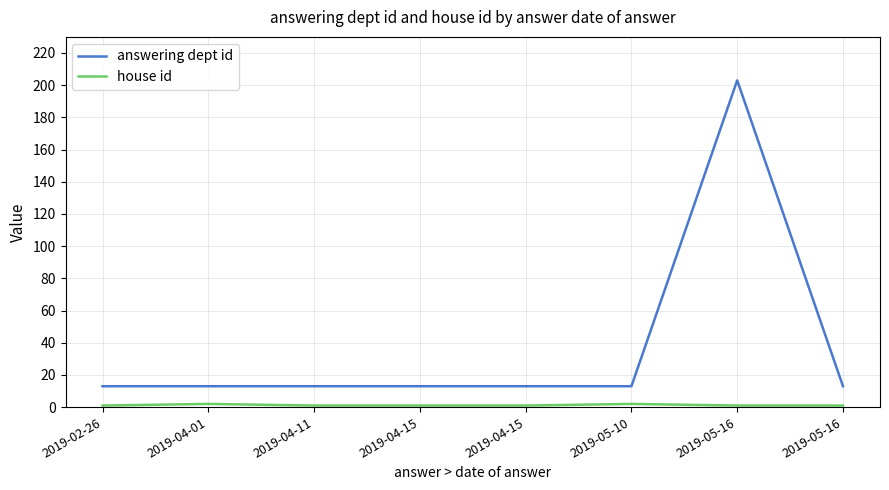

List the series in order of their peak value, lowest first.

house id, answering dept id